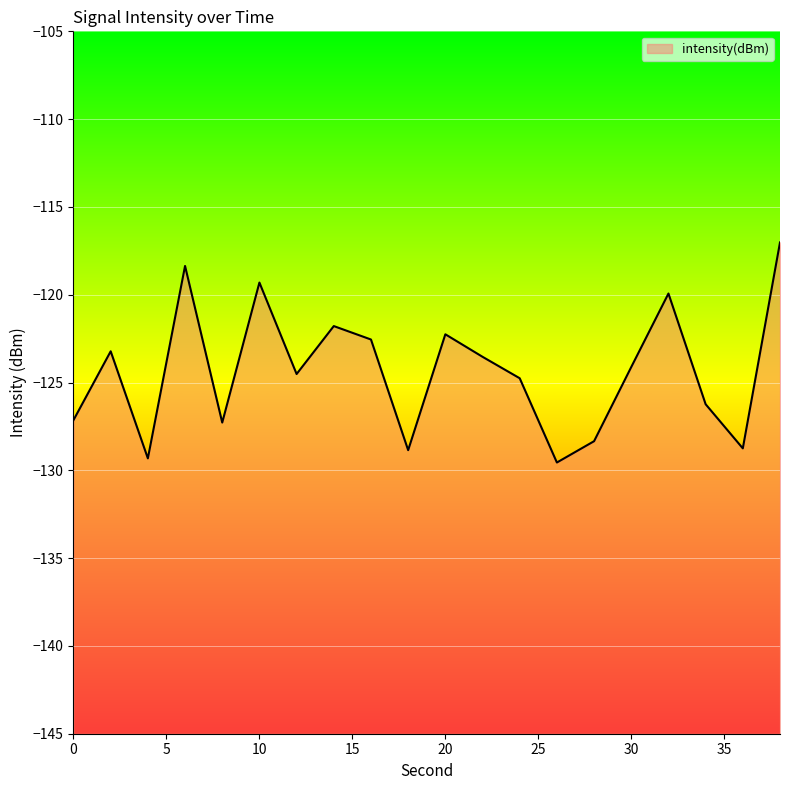

Where is the data nearest to the value -123?

2